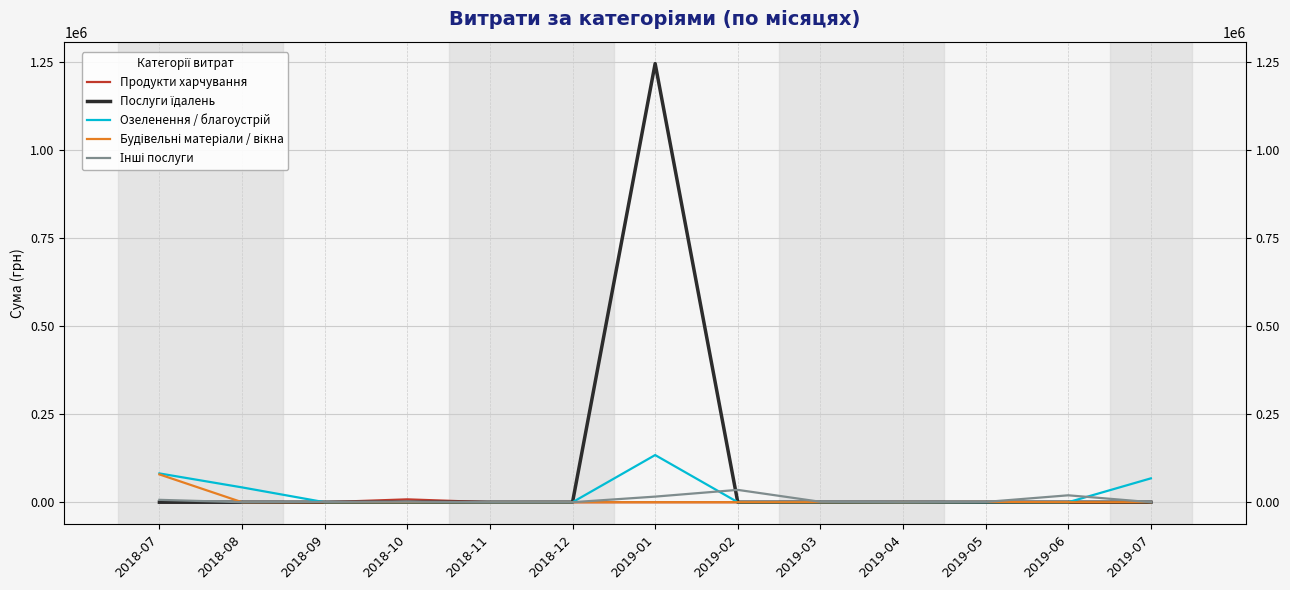

Which category has the lowest value in the Інші послуги series?

2018-08